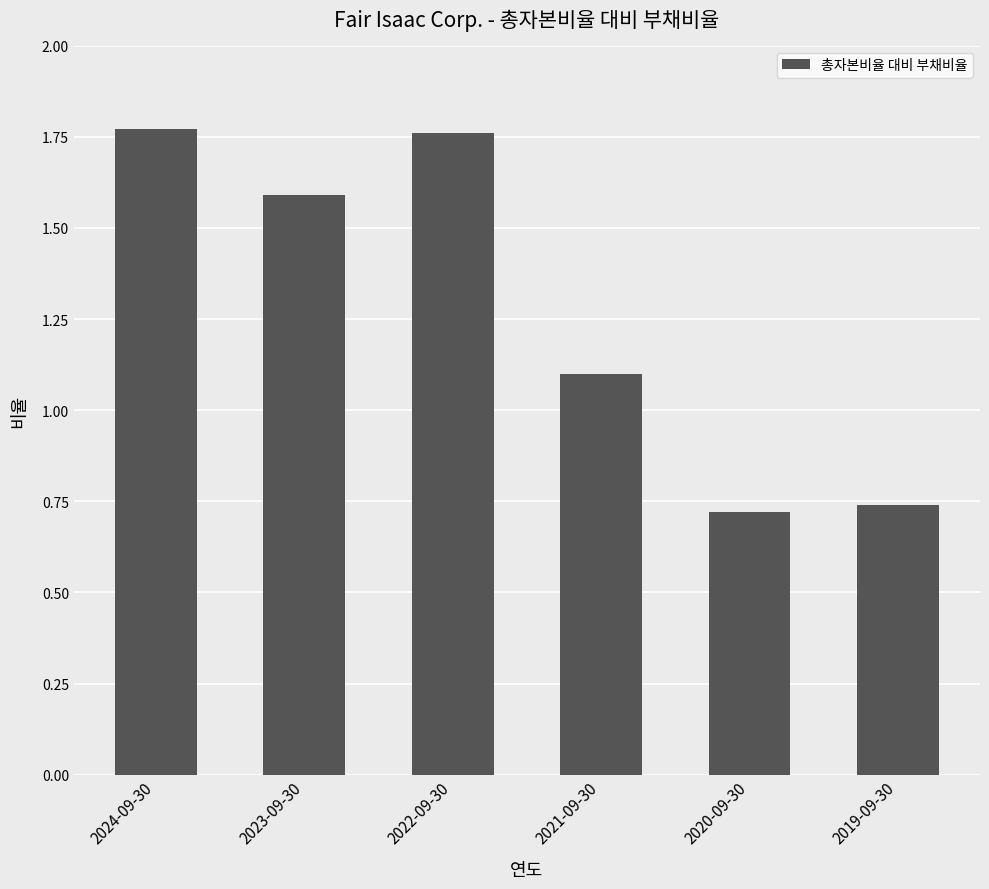

What position from the right is 2020-09-30?

2